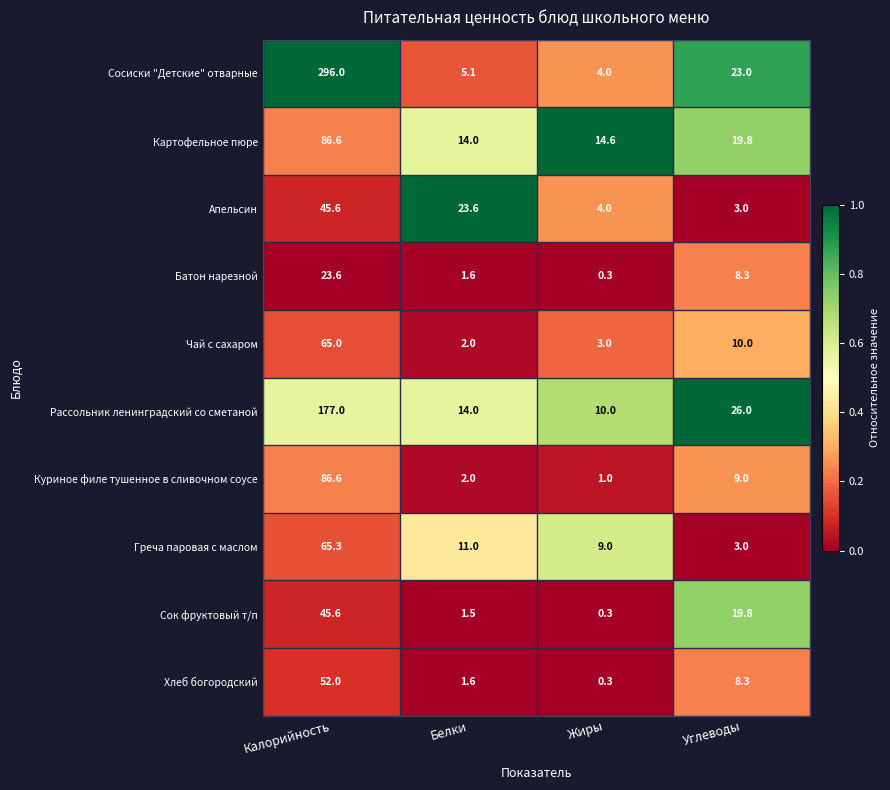

Count the number of data series in this chart.

10